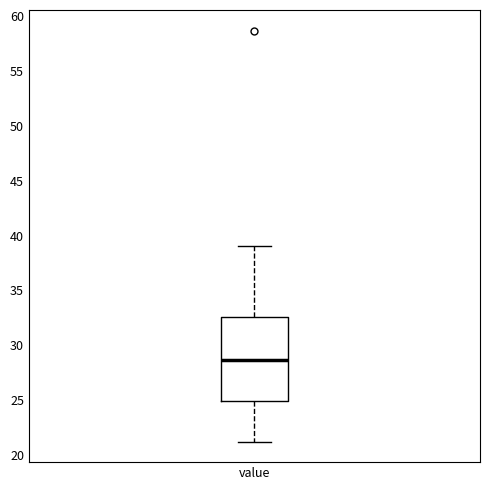

Where does the lower whisker of the box for value end on the y-axis? The values are not printed on the chart, so give them approximately, as read against the axis.

21.0